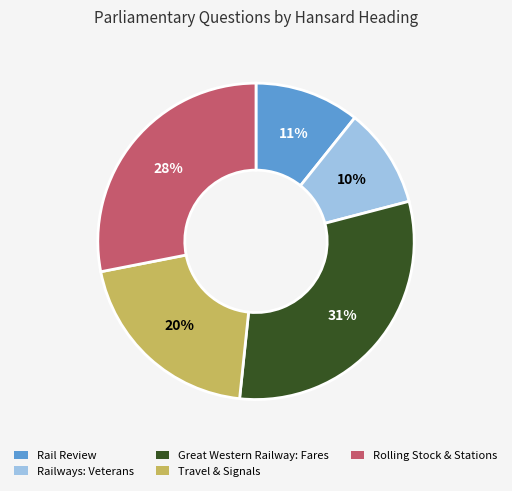

Is the sum of Railways: Veterans and Great Western Railway: Fares greater than half?

No